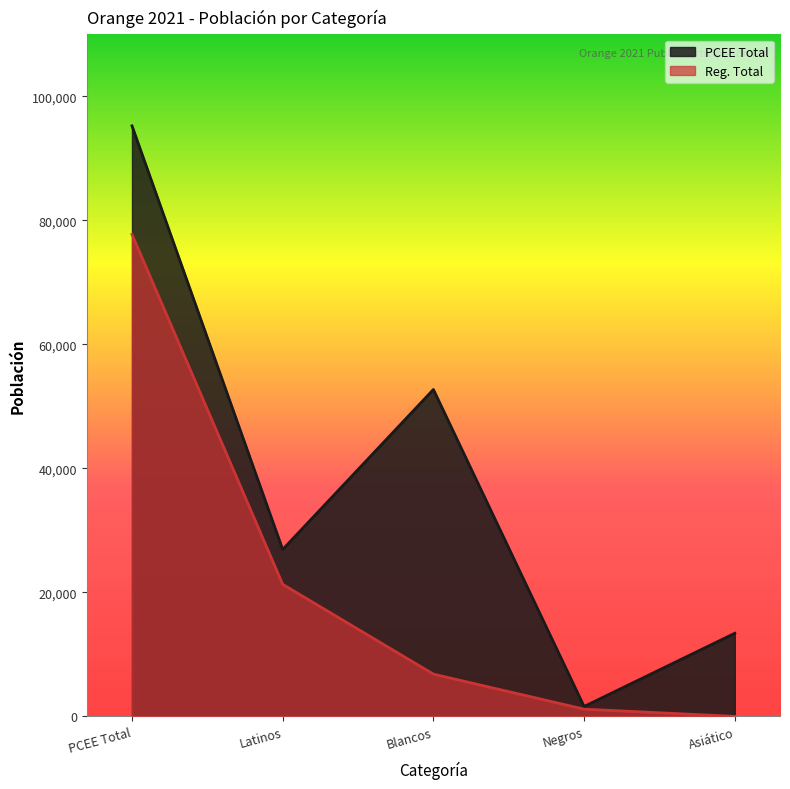

True or false: PCEE Total and Reg. Total cross at least once.

False